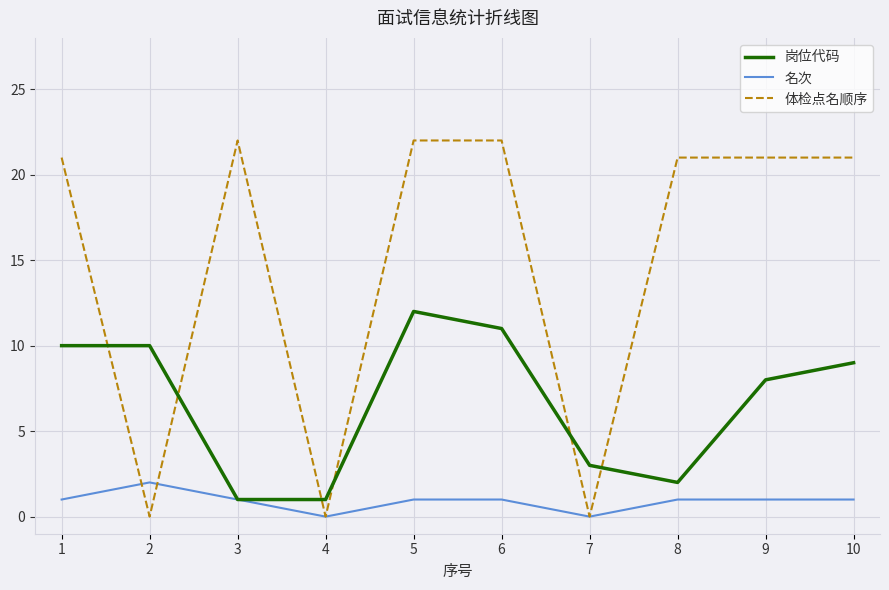

Reading right to left, extract all data points from this chart.

岗位代码: 9	8	2	3	11	12	1	1	10	10
名次: 1	1	1	0	1	1	0	1	2	1
体检点名顺序: 21	21	21	0	22	22	0	22	0	21